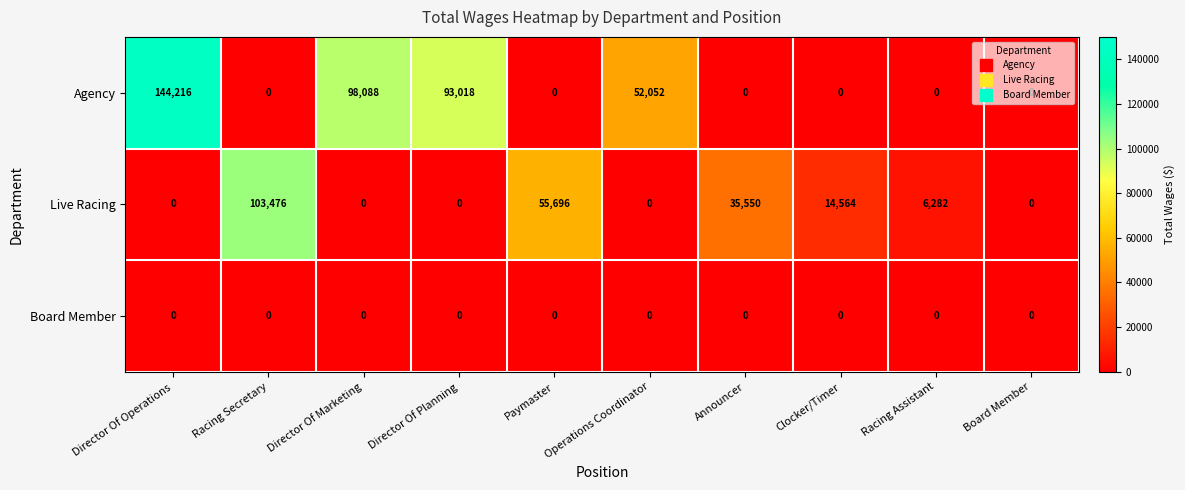

At which category is the sum across all series the highest?

Director Of Operations